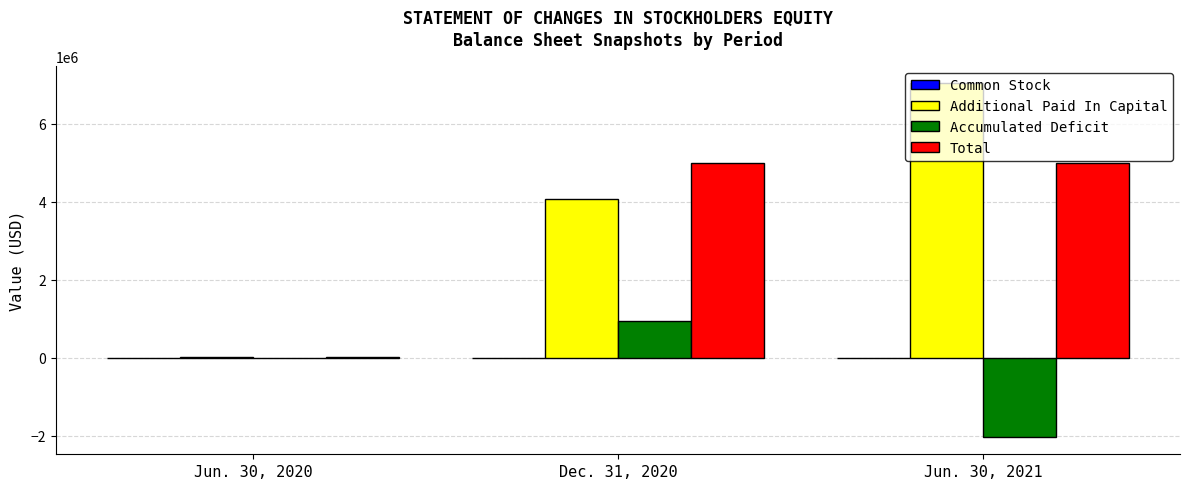

What is the highest value of the Total series?

5000001